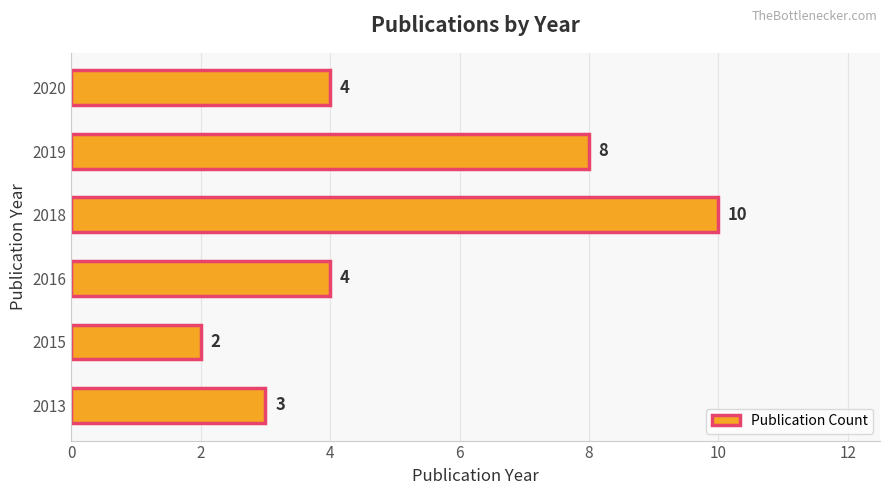

What is the average value?

5